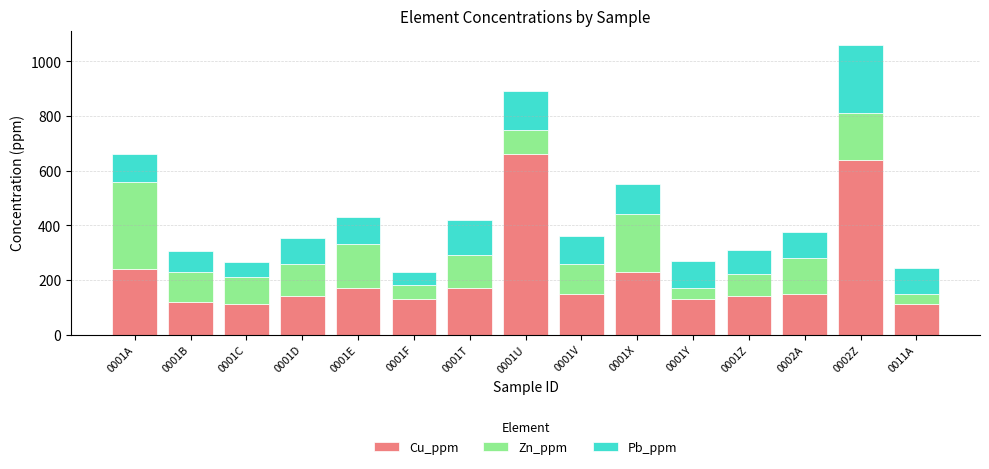

At which category is the sum across all series the highest?

0002Z